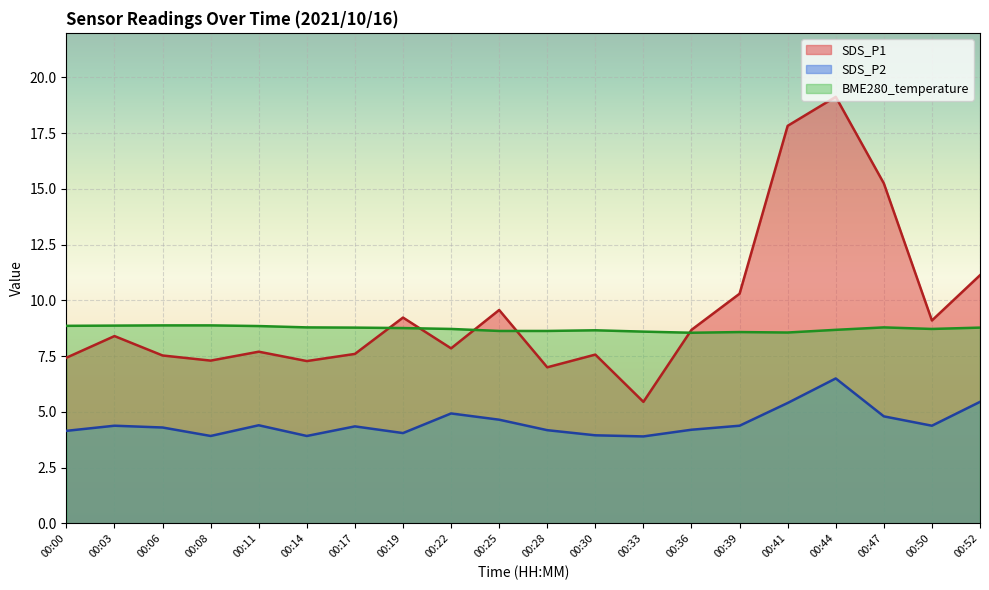

Where is SDS_P2 nearest to the value 5?

00:22